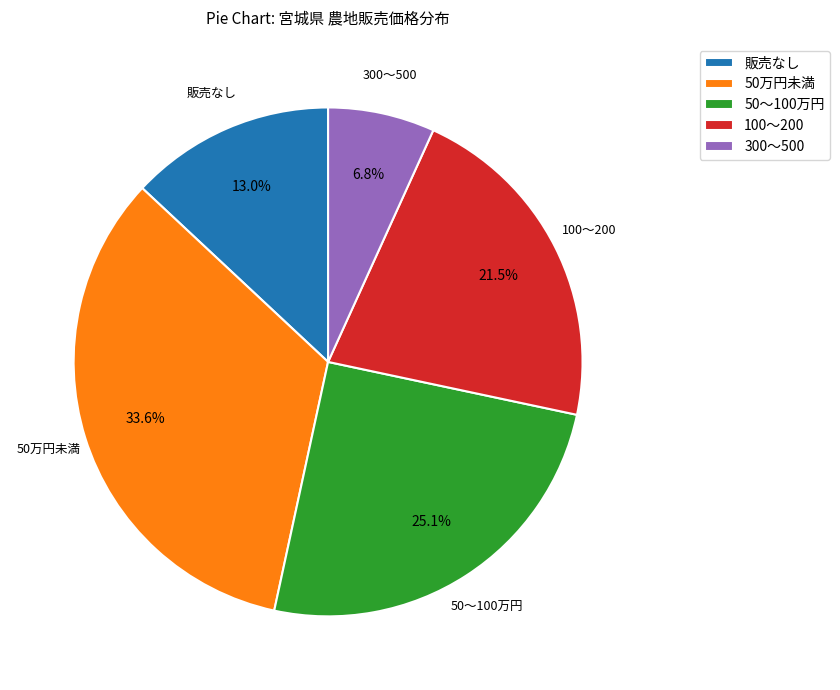

The 50万円未満 slice represents 45% of the pie. True or false?

False